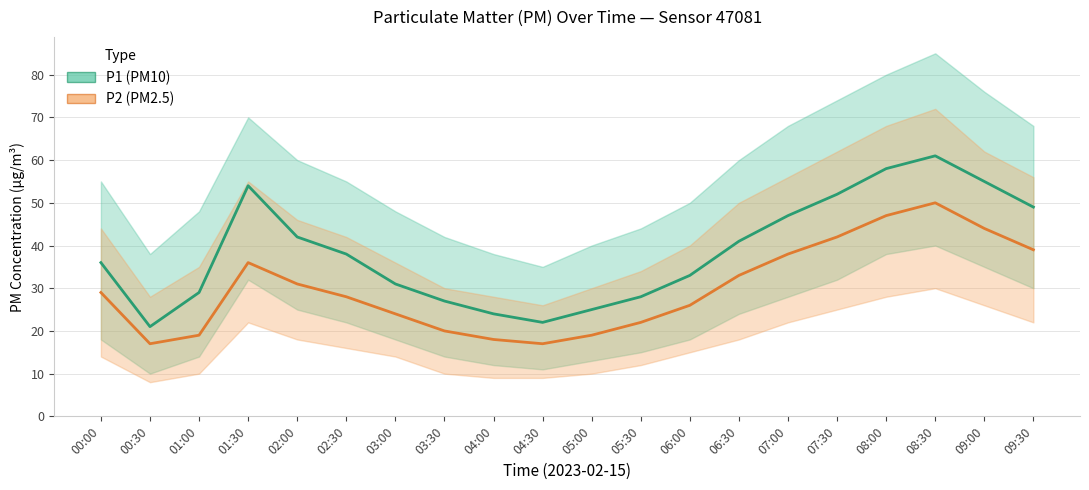

Is the value of P2 at 04:00 greater than the value of P1 at 02:00?

No